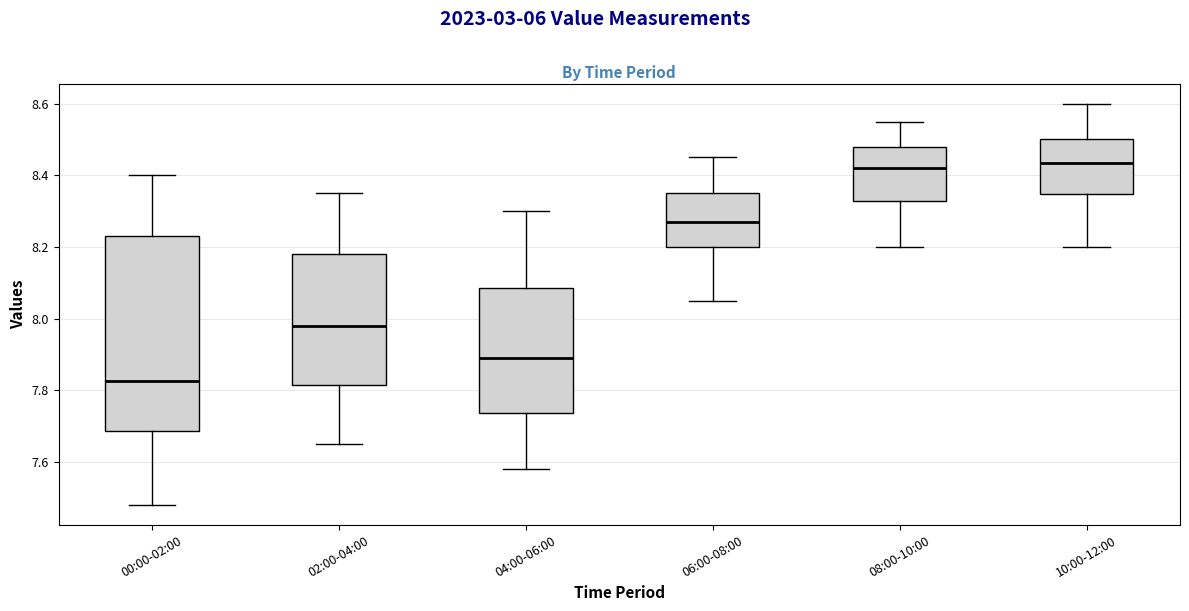

Which box has the lowest median line?

00:00-02:00